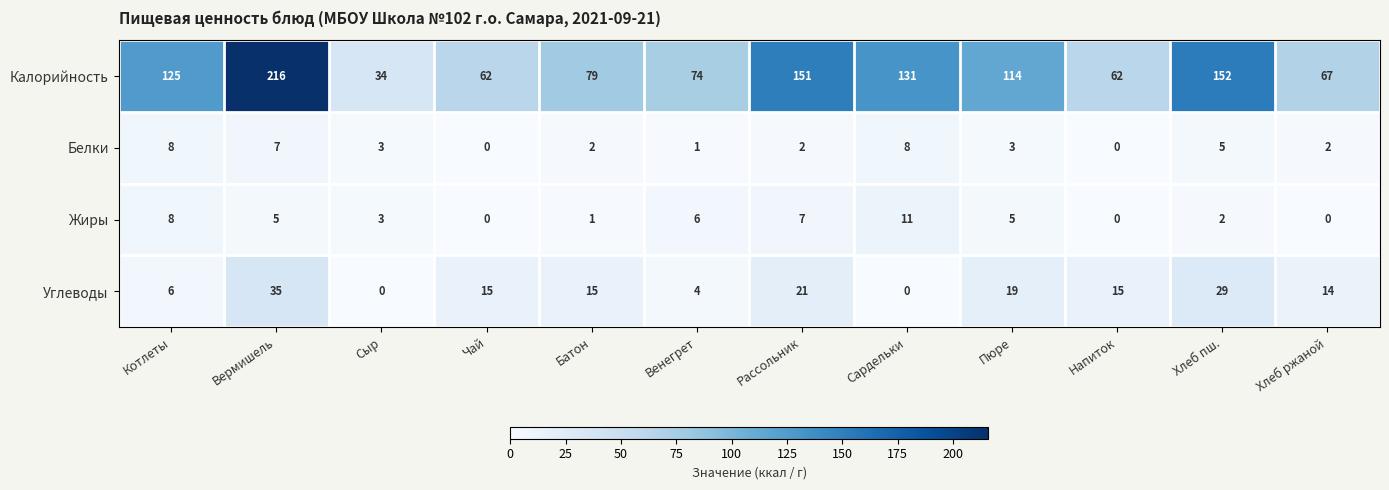

At Хлеб пш., list the series in order from smallest to largest.

Жиры, Белки, Углеводы, Калорийность